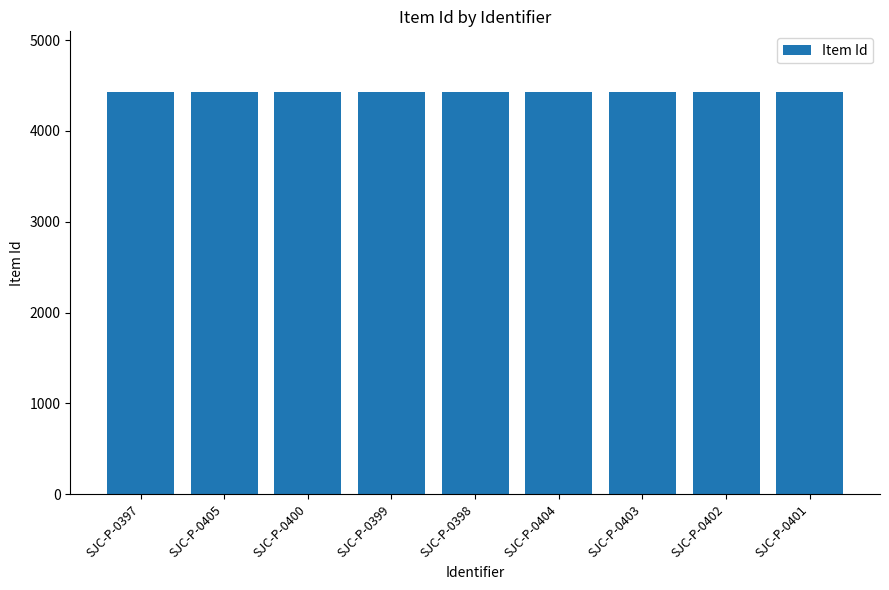

What is the maximum value shown in the chart?

4431